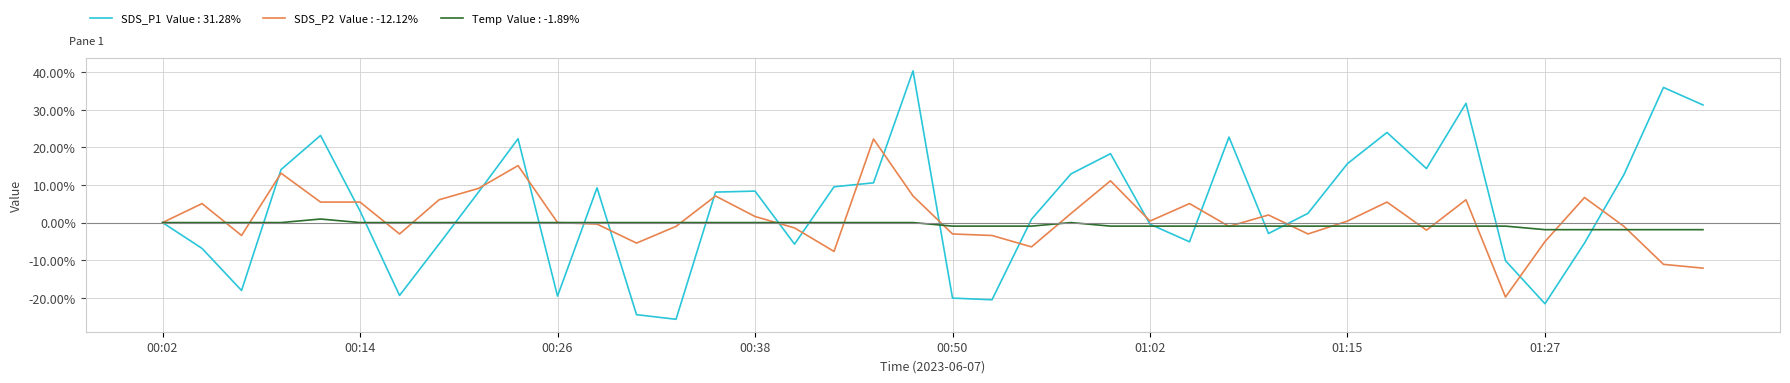

What is the greatest value displayed?

40.4